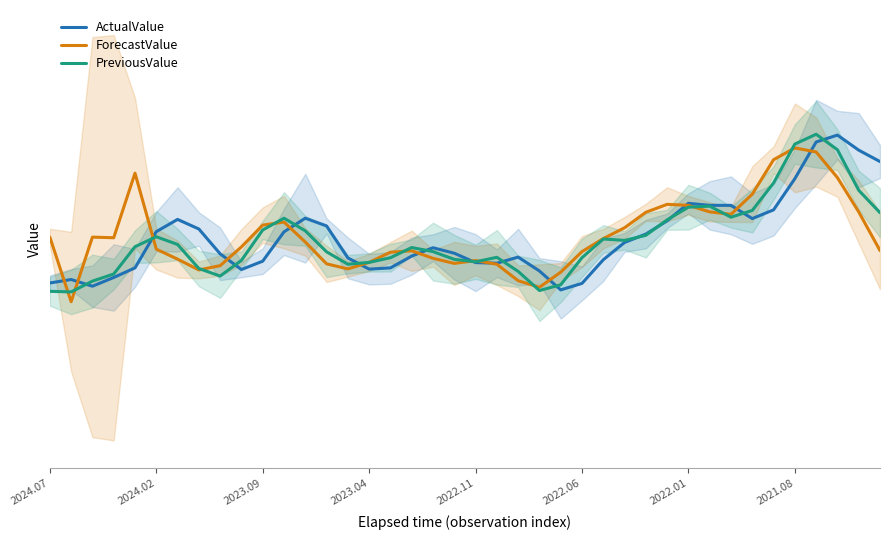

What is the value of the PreviousValue point at the 24th from the left?

99.1